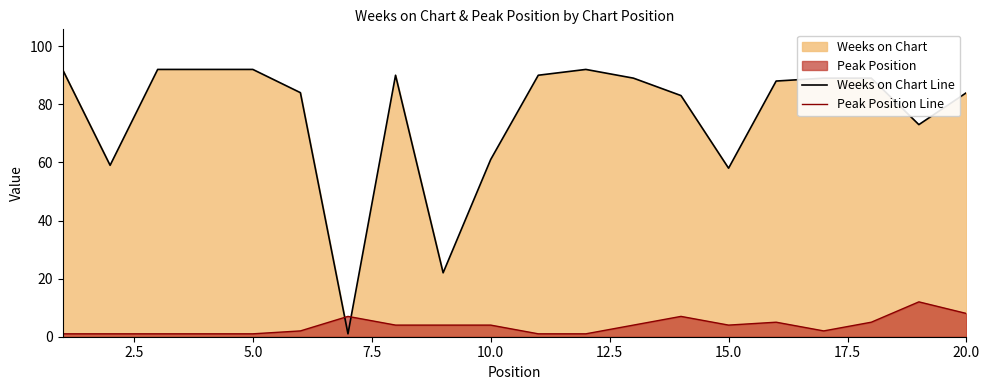

How many categories are shown in the chart?

20